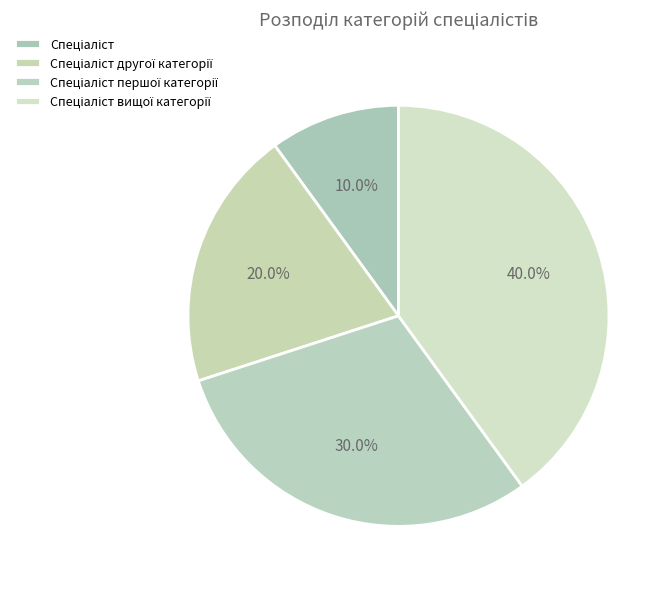

How many segments does this pie chart have?

4